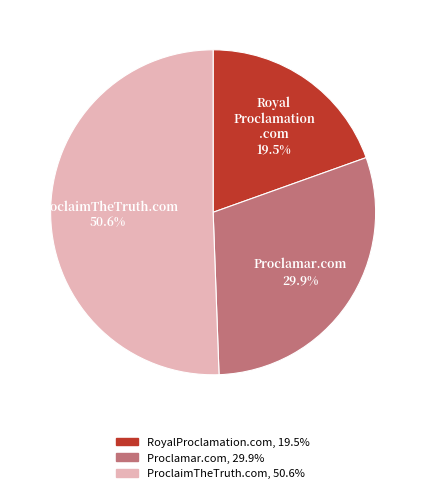

To the nearest percent, what is the difference between the ProclaimTheTruth.com and RoyalProclamation.com slice percentages?

31%